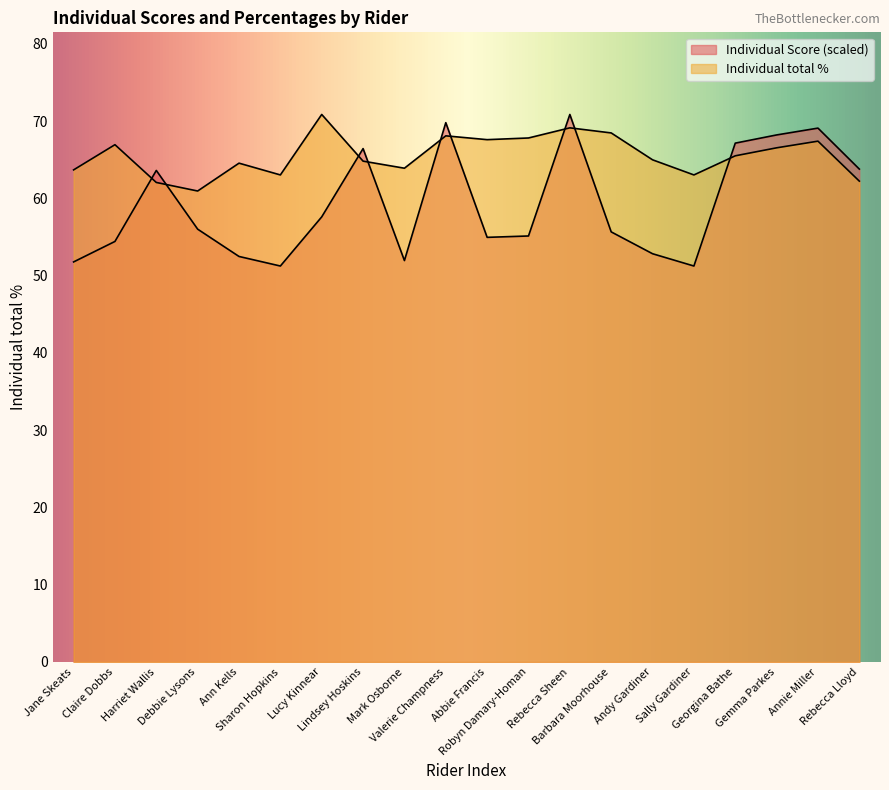

Read the Individual Score value at Sally Gardiner.

51.3